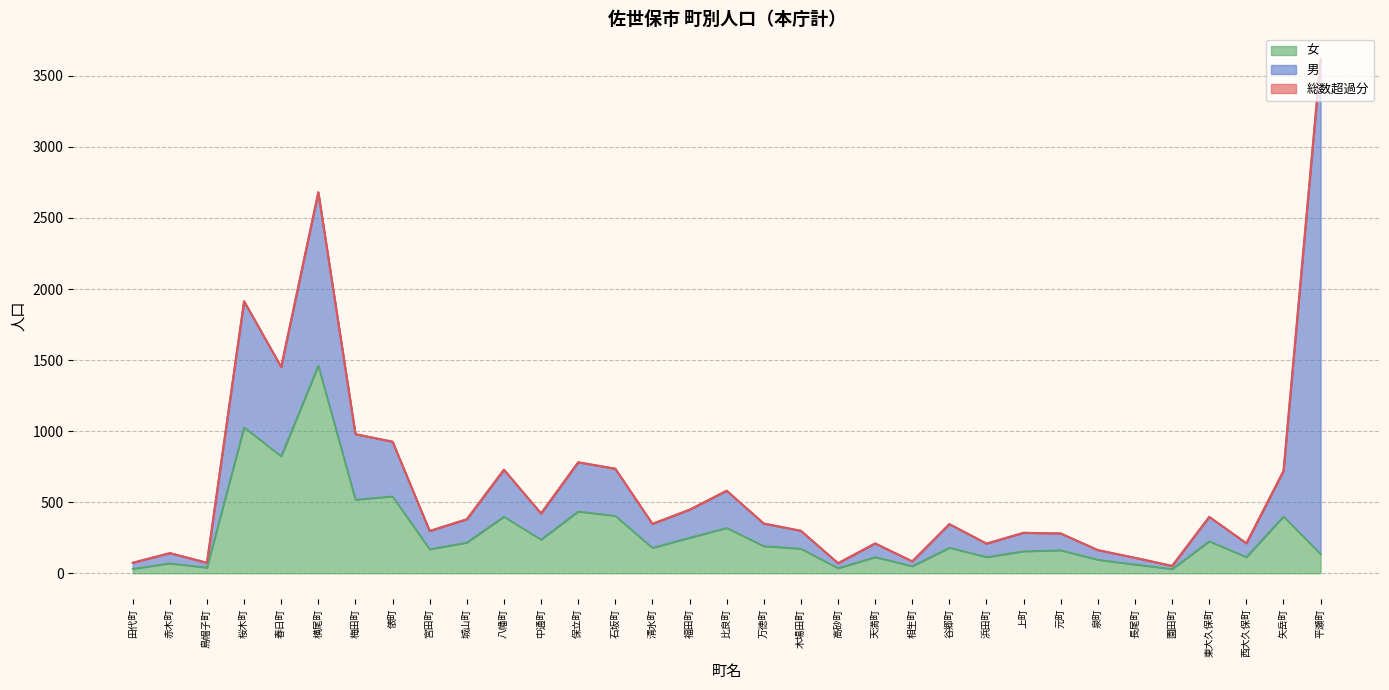

Is it true that 総数 equals 961 at 比良町?

False